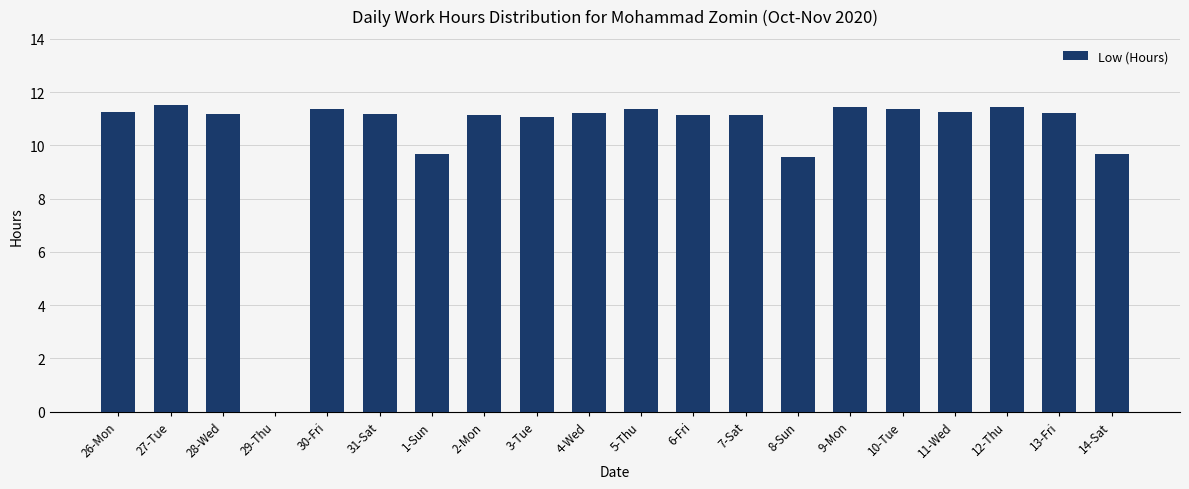

What is the sum of the values at 5-Thu and 10-Tue?

22.7